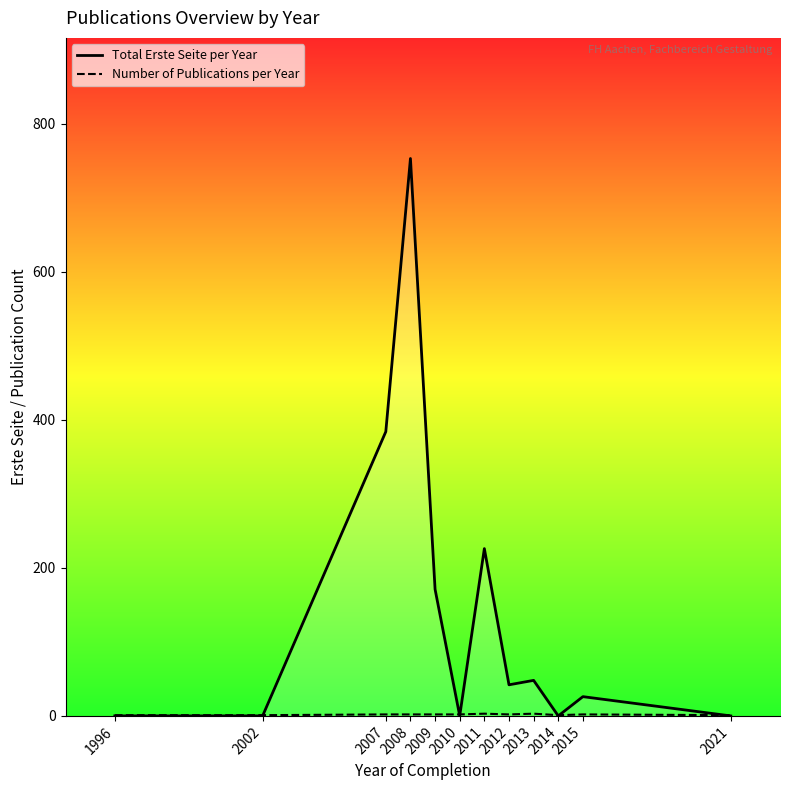

What is the value of the Total Erste Seite per Year point at the 7th from the left?

226